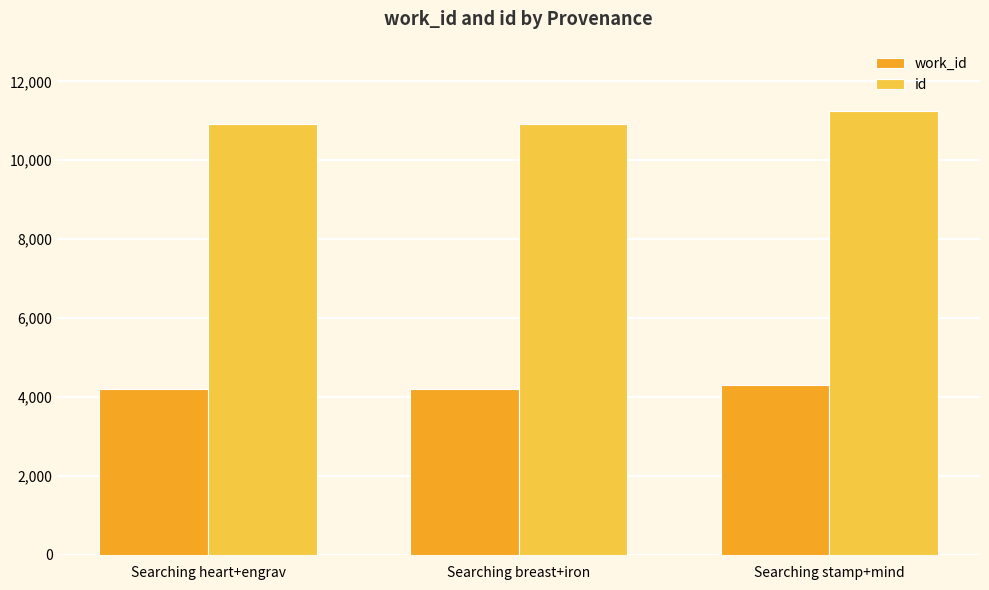

The value of id at Searching heart+engrav is 5704. True or false?

False